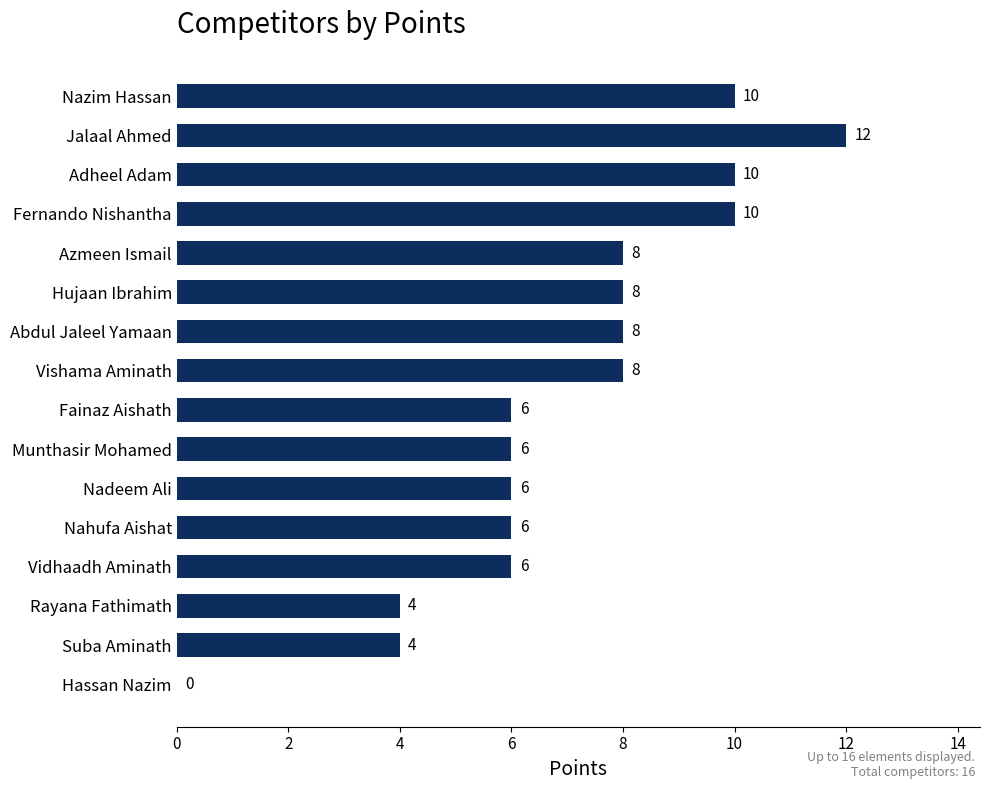

How many values are between 6 and 10?

12